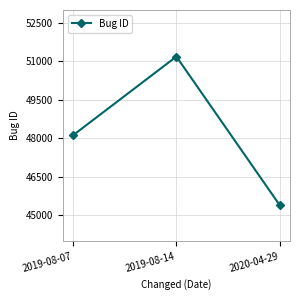

Read the value at 2019-08-07, to the nearest 50.

48100